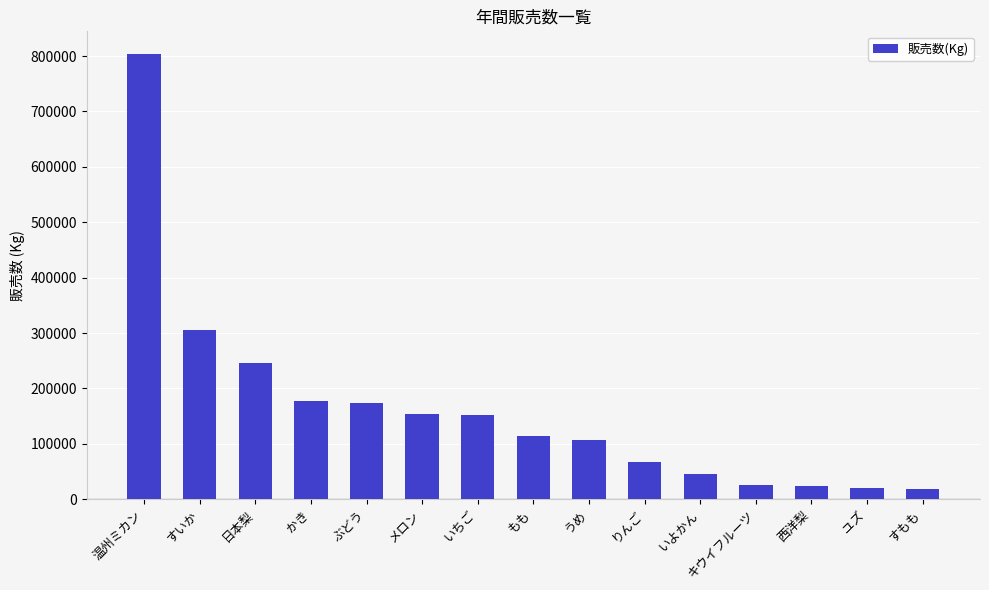

Approximately how many times larger is the value at りんご compared to キウイフルーツ?

2.6